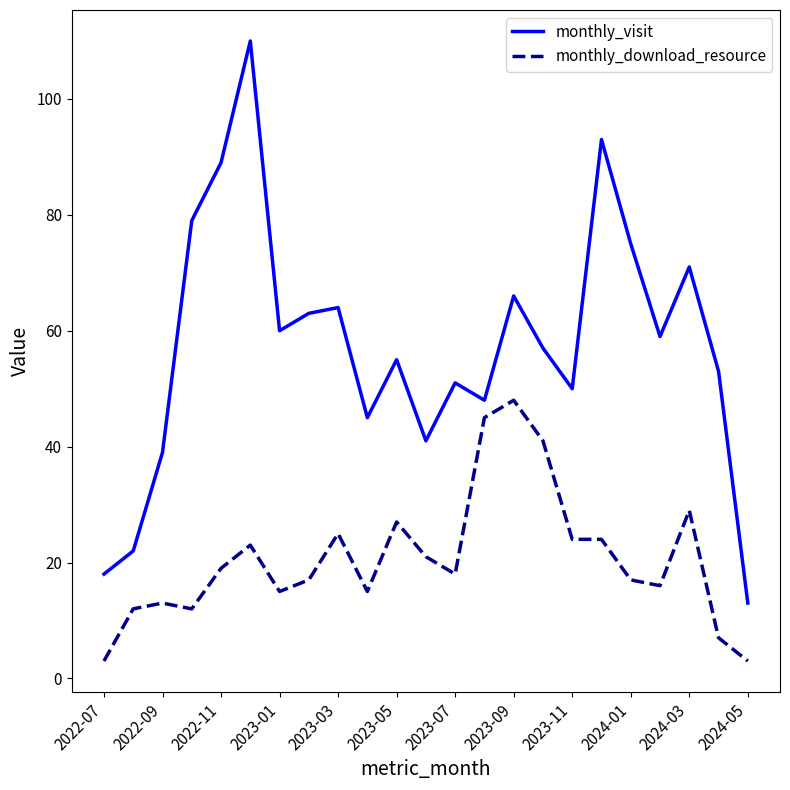

How many lines are shown in the chart?

2